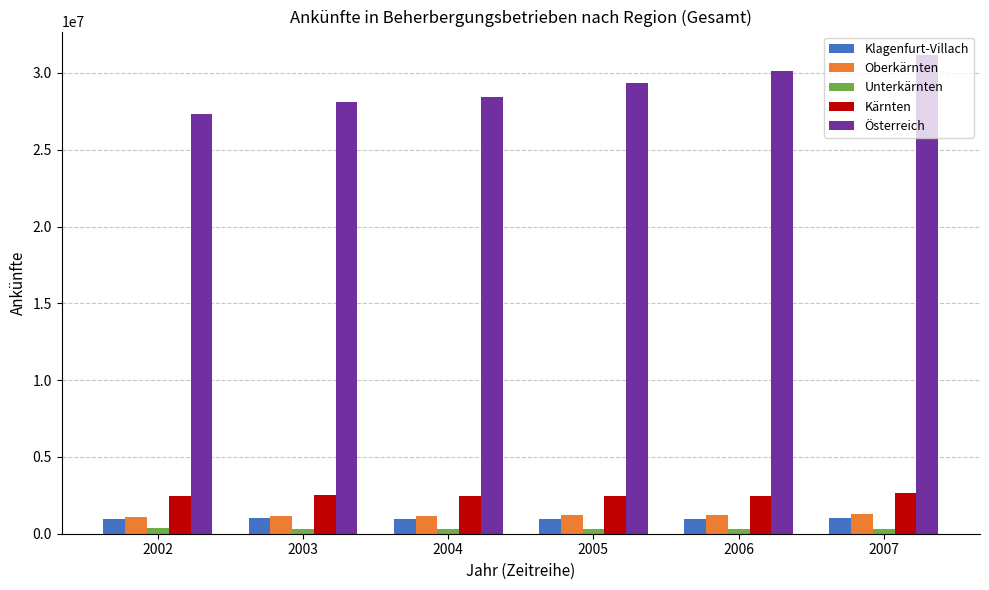

What is the minimum value for Österreich?

27359922